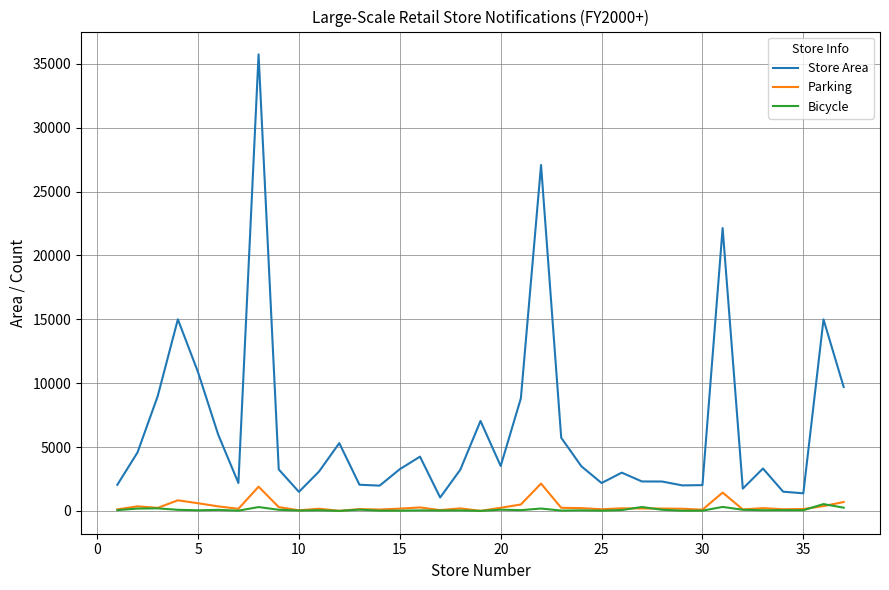

True or false: Store Area and Parking intersect in this chart.

False